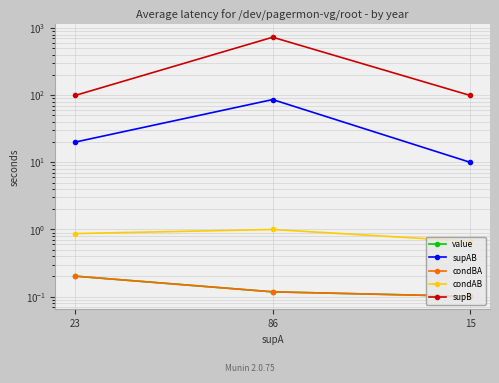

Rank the series at 23 from highest to lowest value.

supB, supAB, condAB, value, condBA